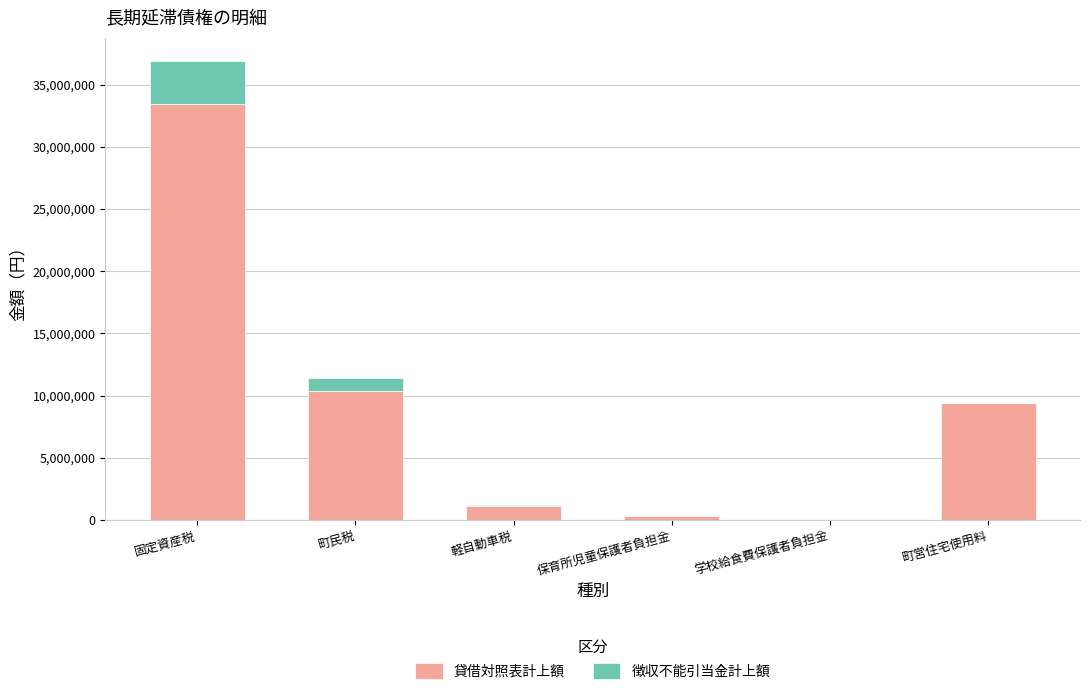

Where is 貸借対照表計上額 nearest to the value 16723722?

町民税